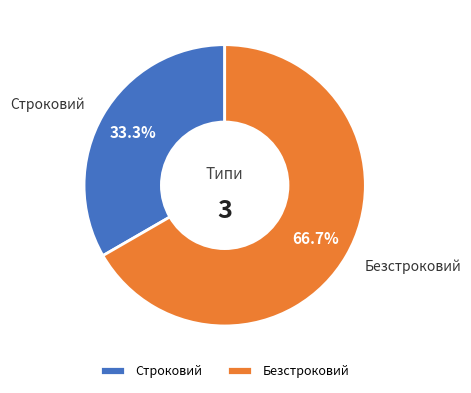

To the nearest percent, what portion does Строковий represent?

33%